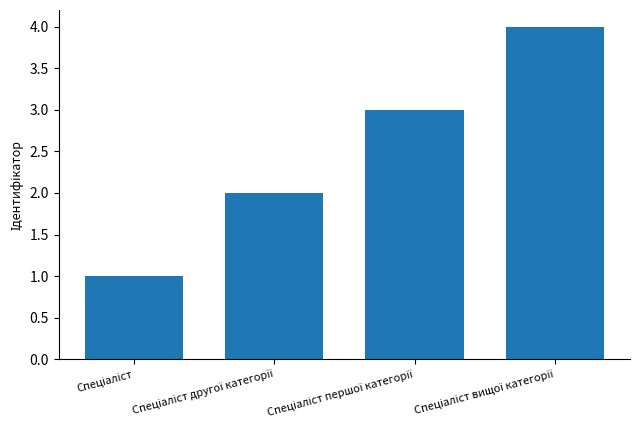

What is the sum of all values?

10